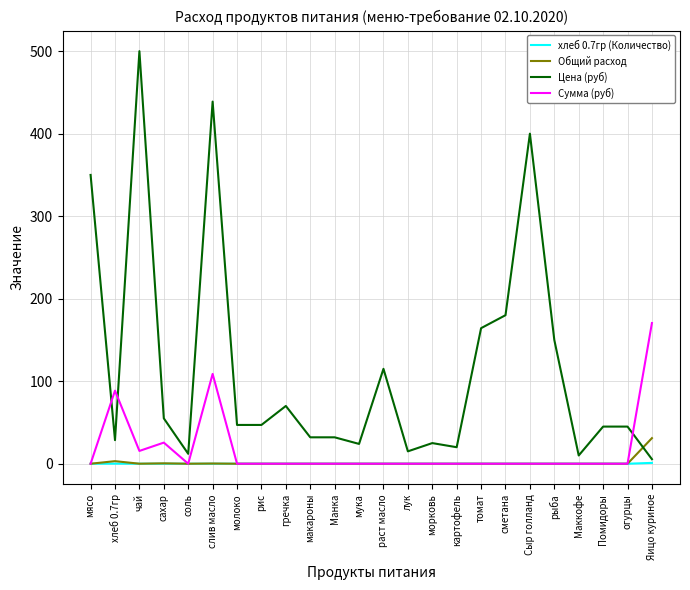

Between лук and томат, which series saw the biggest shift?

Цена (руб)